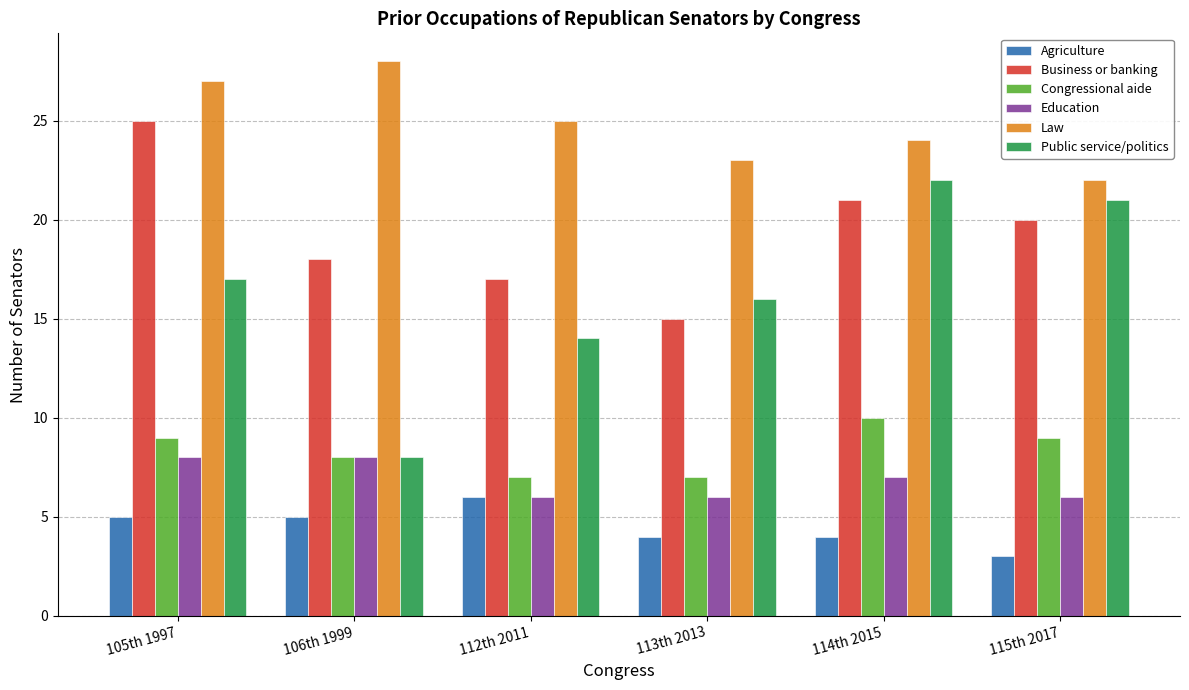

What position from the left is 106th 1999?

2